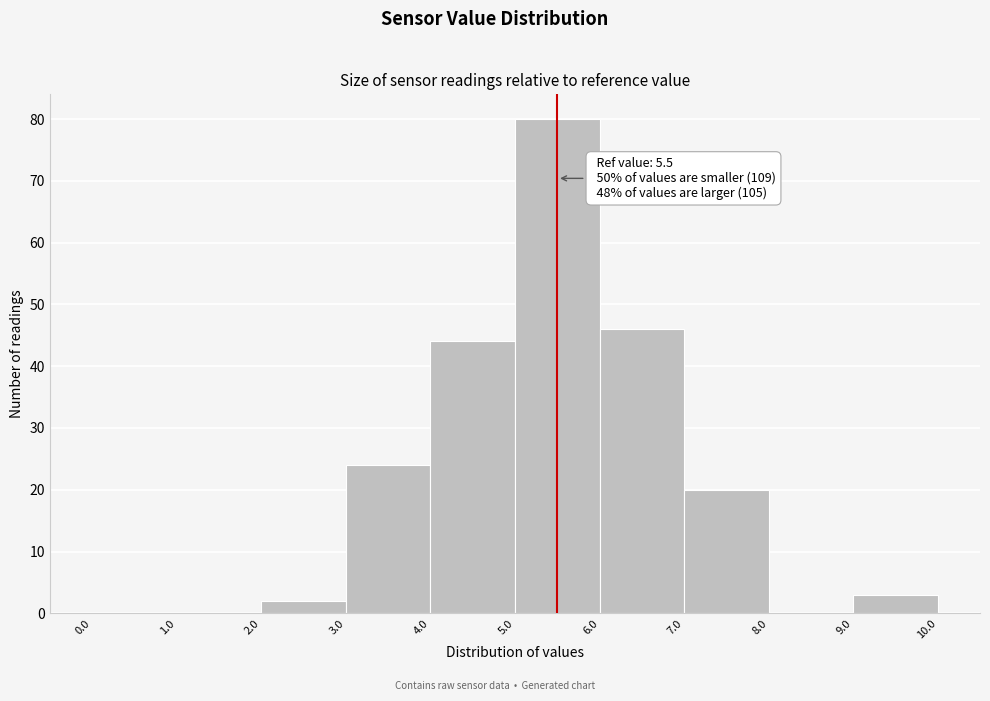

Over which range of the x-axis is the bar tallest?

5.0 to 6.0